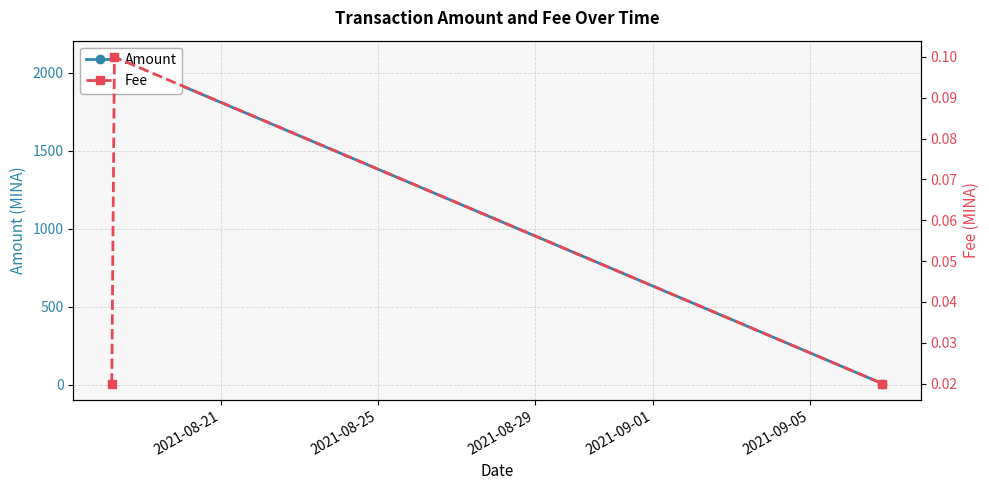

Is the value of Amount at 2021-08-21 greater than the value of Fee at 2021-08-25?

Yes